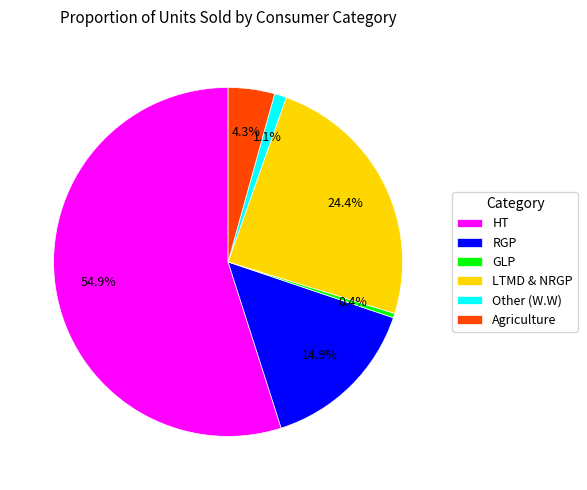

Is there any slice that represents more than half of the pie?

Yes